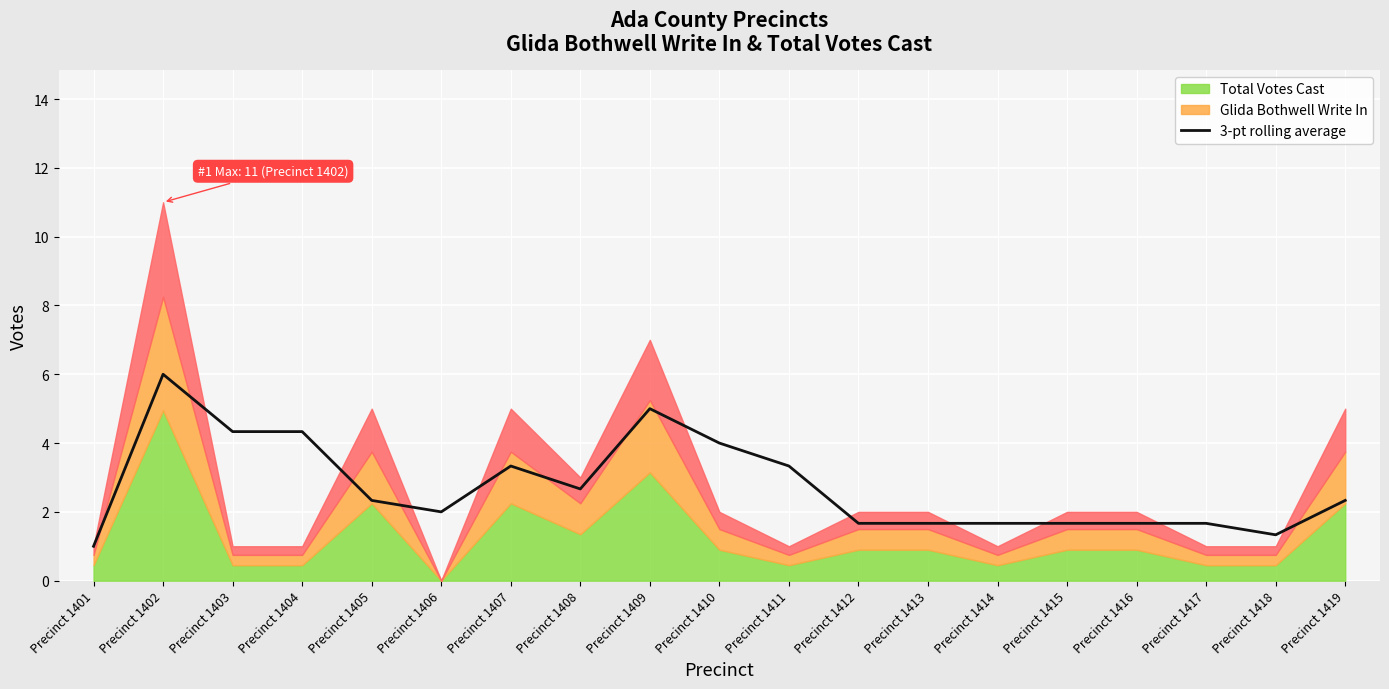

At which category does the chart reach its peak across all series?

Precinct 1402